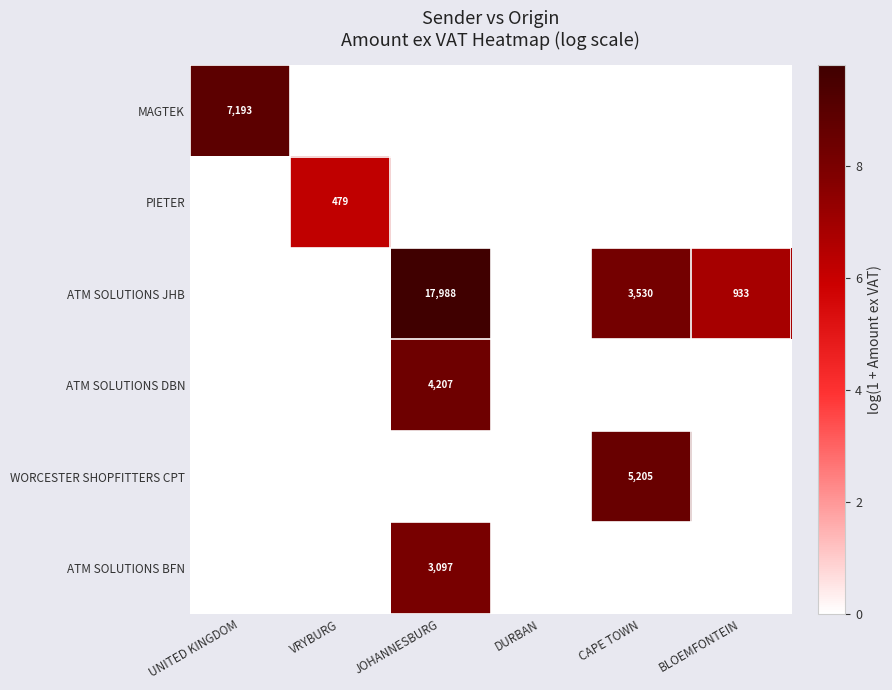

Which label corresponds to the largest value in the chart?

JOHANNESBURG